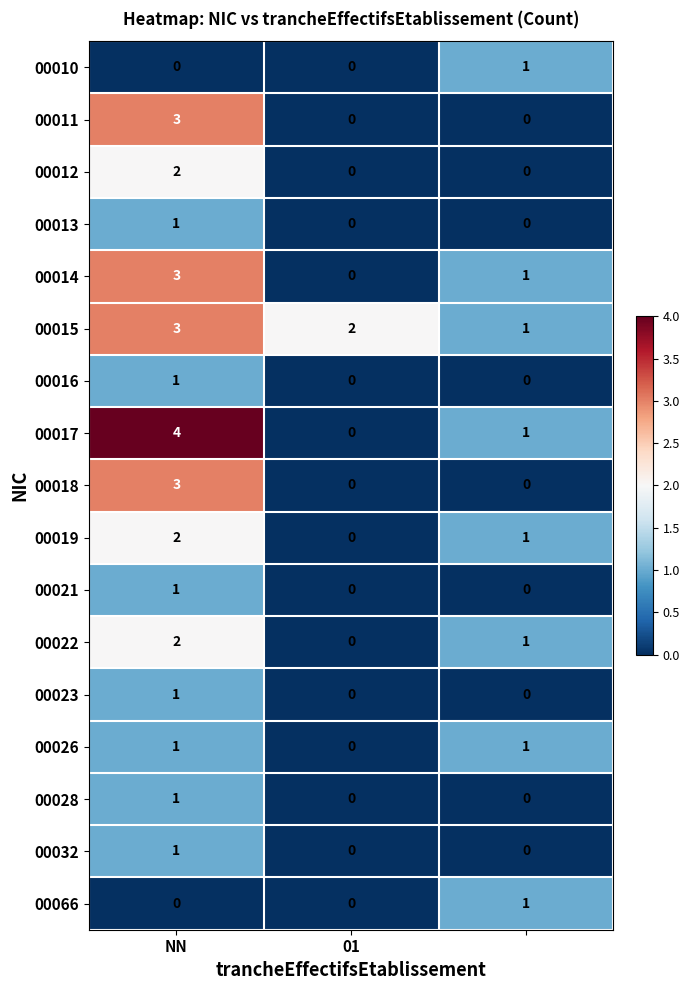

What is the sum of all 00015 values?

6